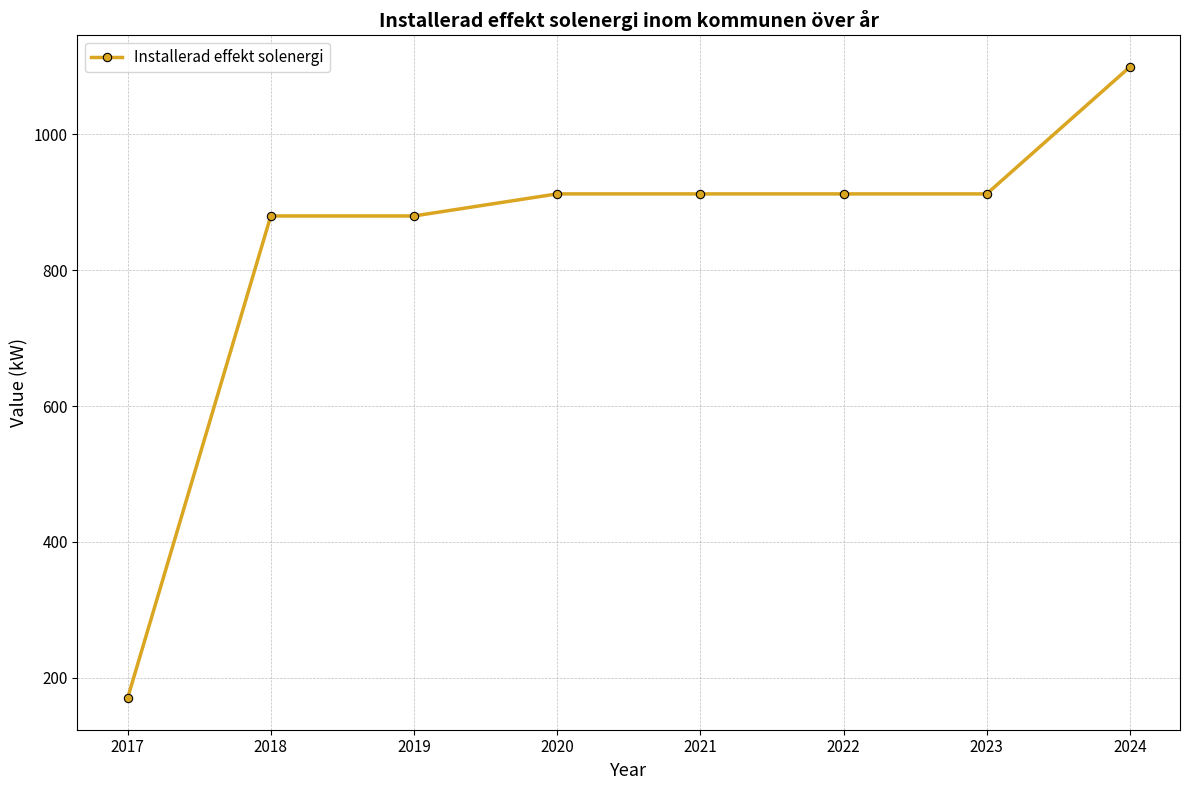

At which label does the data first exceed 912?

2020